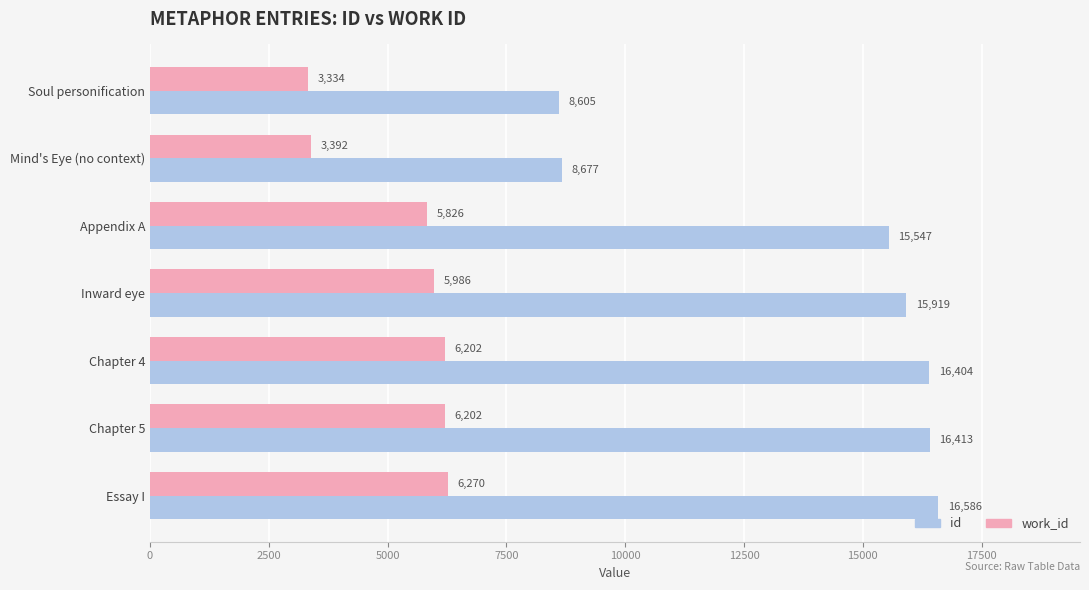

What is the difference between the highest and lowest values at Soul personification?

5271